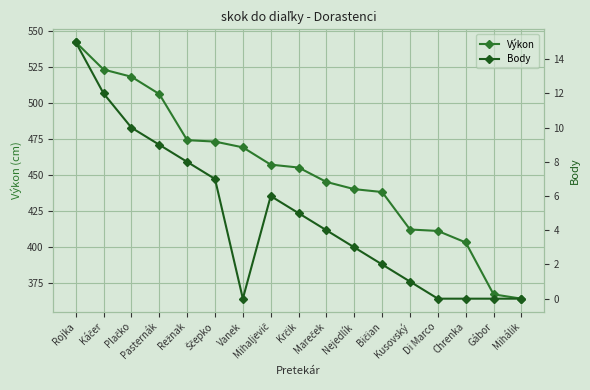

At which category is the sum across all series the highest?

Rojka